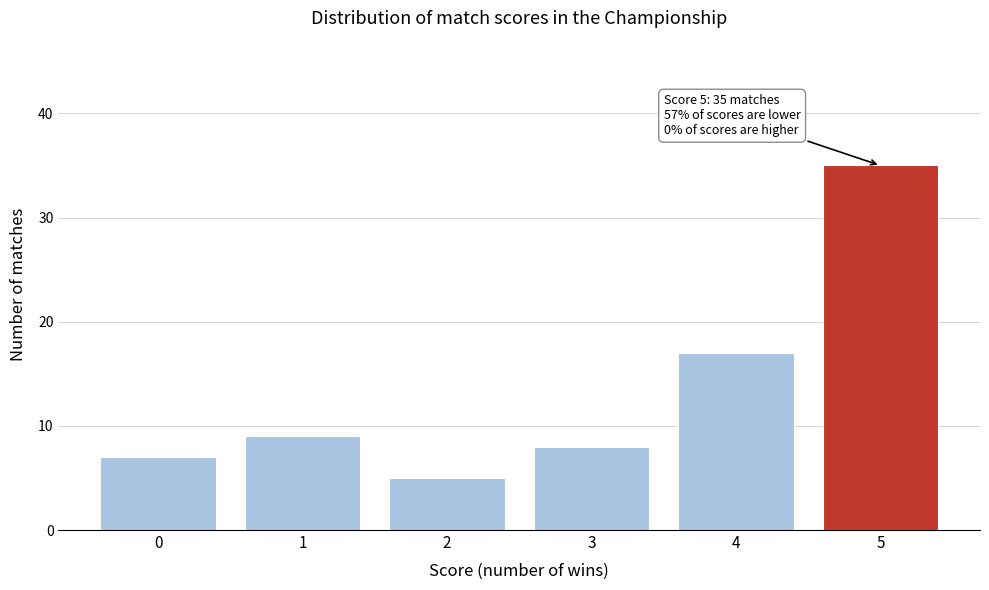

Reading left to right, extract all data points from this chart.

0=7	1=9	2=5	3=8	4=17	5=35